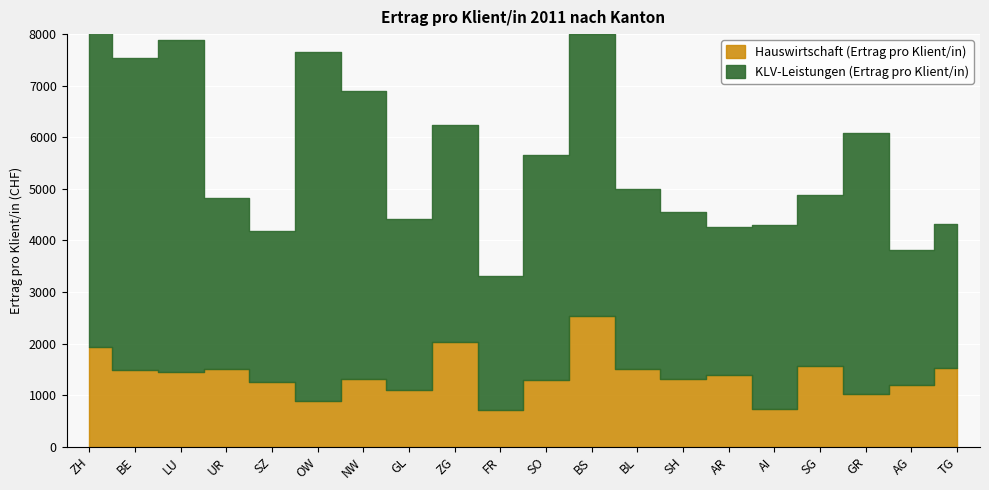

Which category has the lowest value in the KLV-Leistungen (Ertrag pro Klient/in) series?

FR